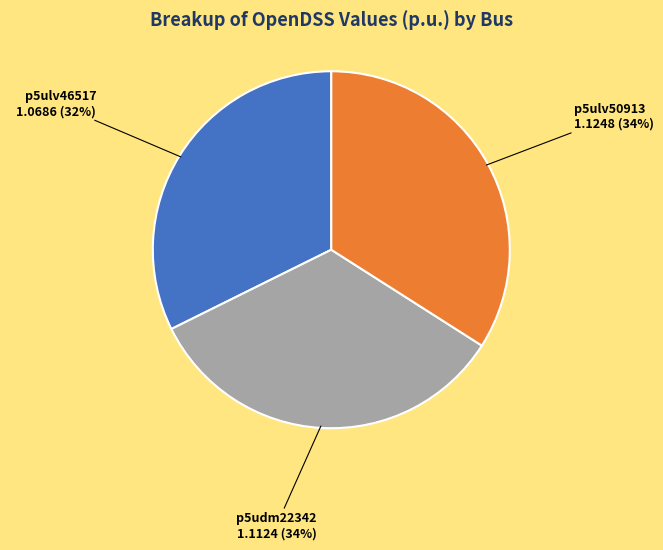

The p5udm22342 slice represents 34% of the pie. True or false?

True